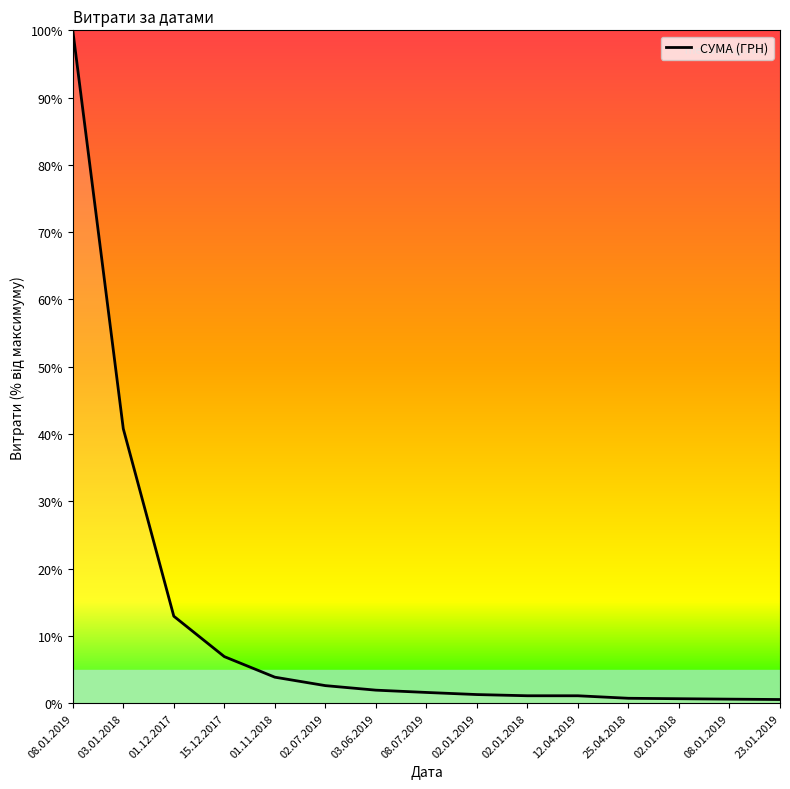

What is the sum of the values at 08.01.2019 and 01.12.2017?

13.5